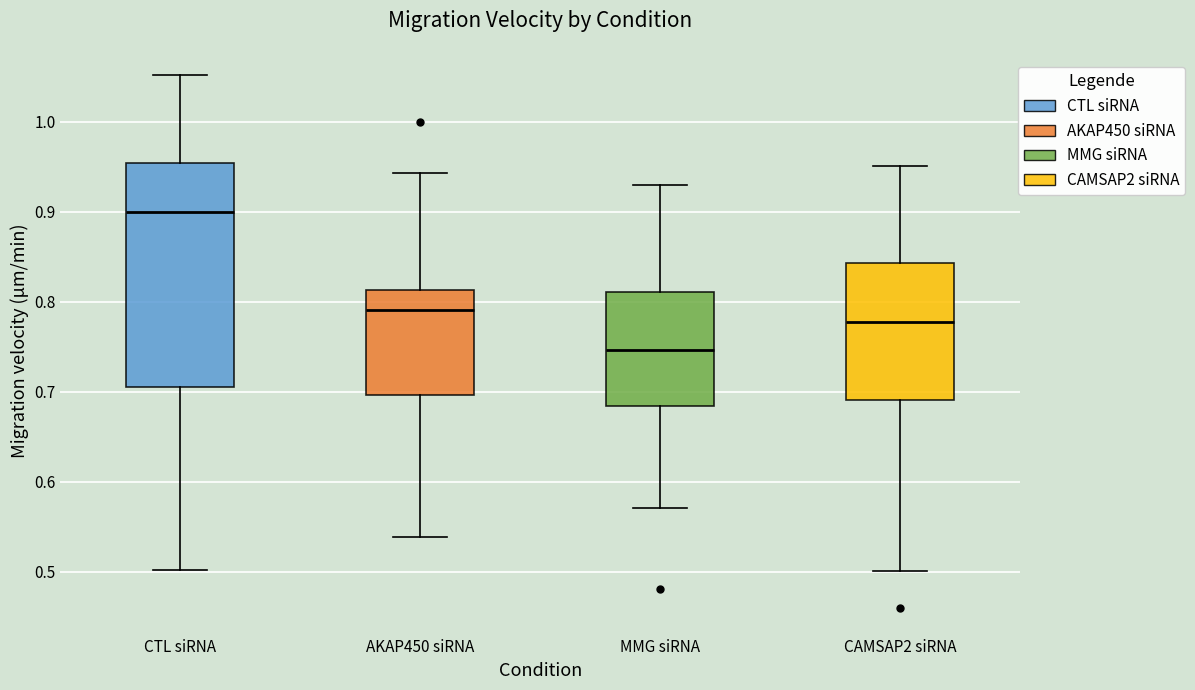

Which box is the tallest, from its lower edge to its upper edge?

CTL siRNA